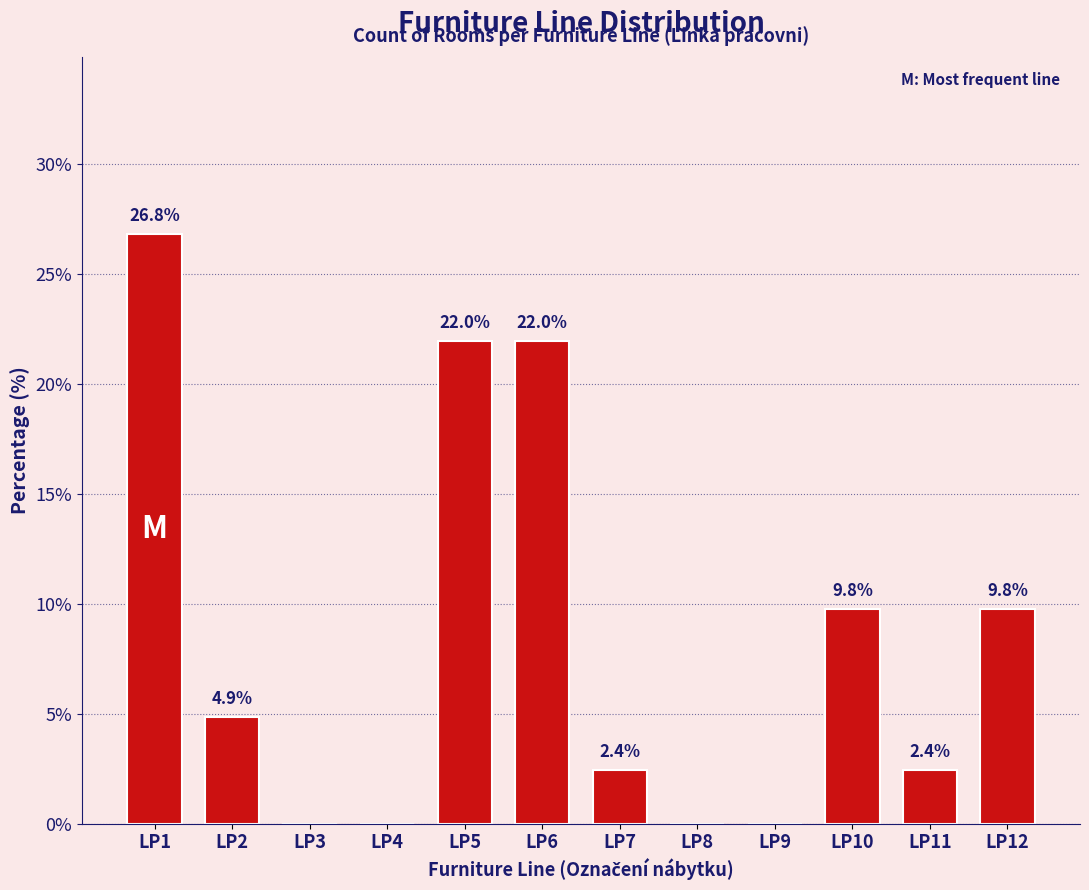

Reading right to left, list all the values displayed in this chart.

LP12=9.8	LP11=2.4	LP10=9.8	LP9=0.0	LP8=0.0	LP7=2.4	LP6=22.0	LP5=22.0	LP4=0.0	LP3=0.0	LP2=4.9	LP1=26.8